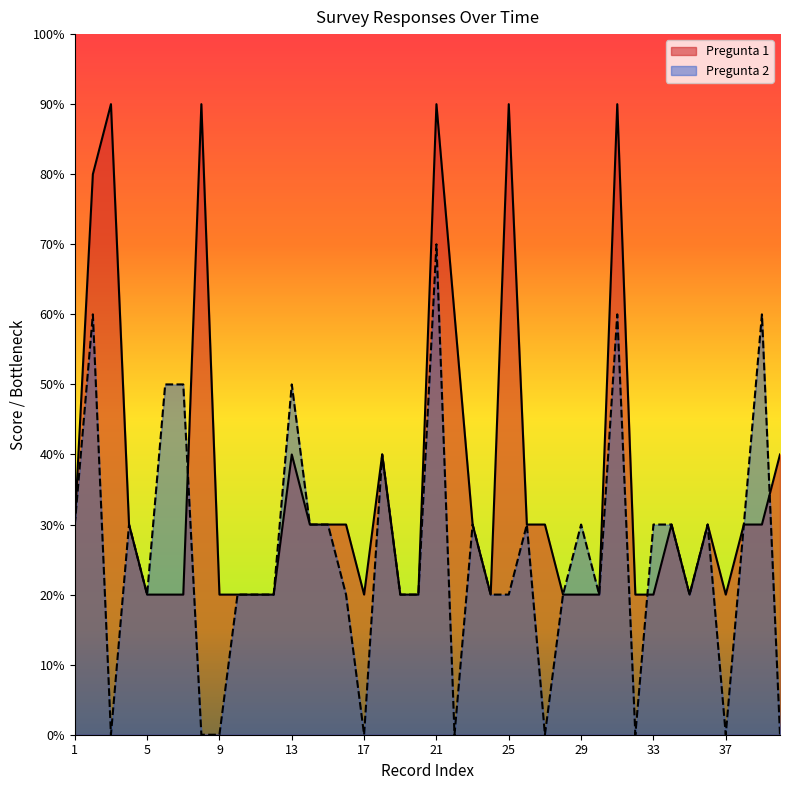

How many distinct data groups are displayed?

2